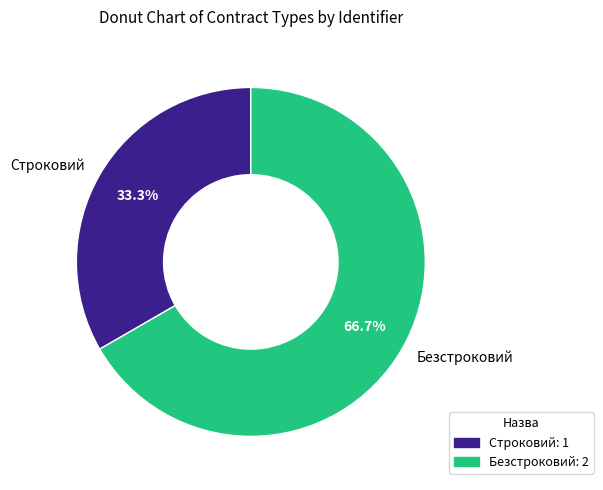

Count the number of slices in the pie.

2